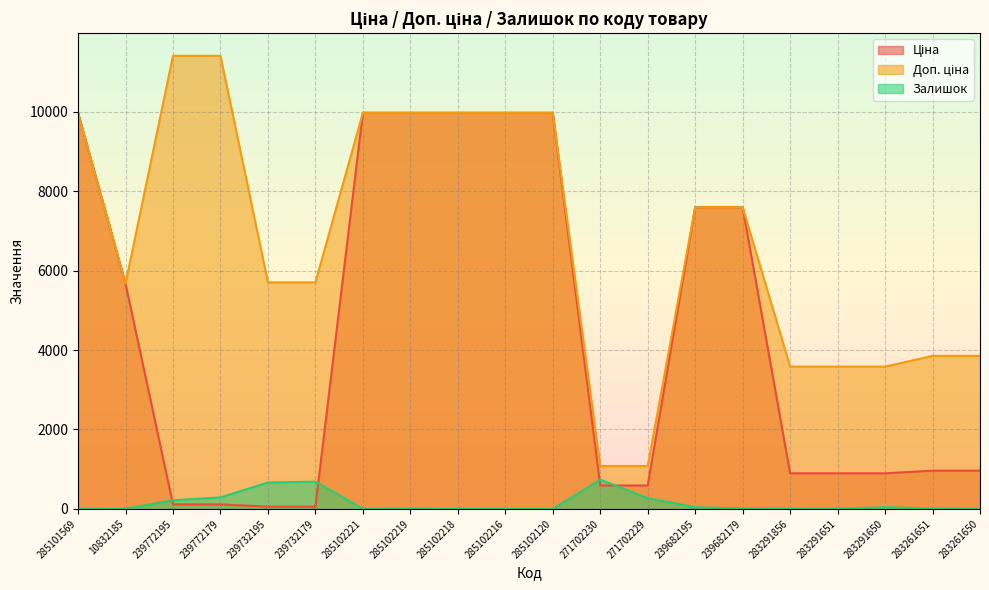

What is the difference between the maximum and minimum values in the Ціна series?

9917.9